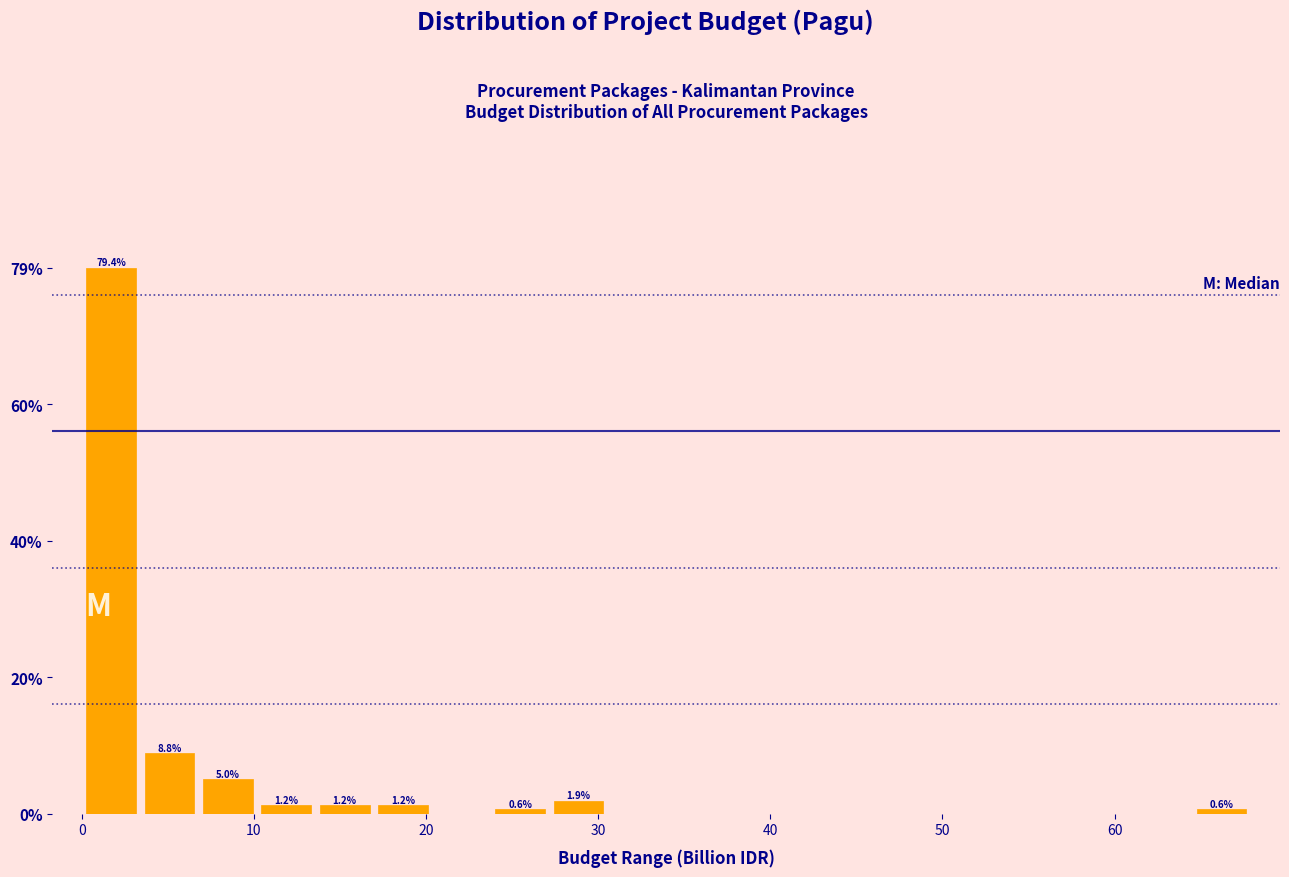

Around what value on the x-axis is the tallest bar? Give the approximate position of its centre, as read against the axis.

2